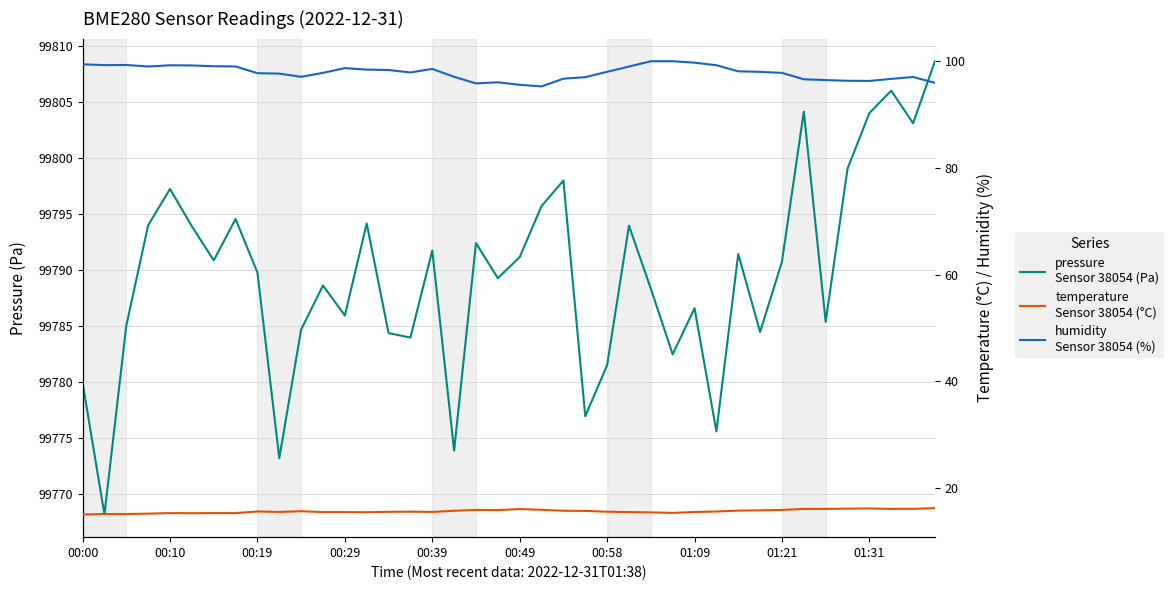

Between 19 and 01:21, which is larger?

01:21